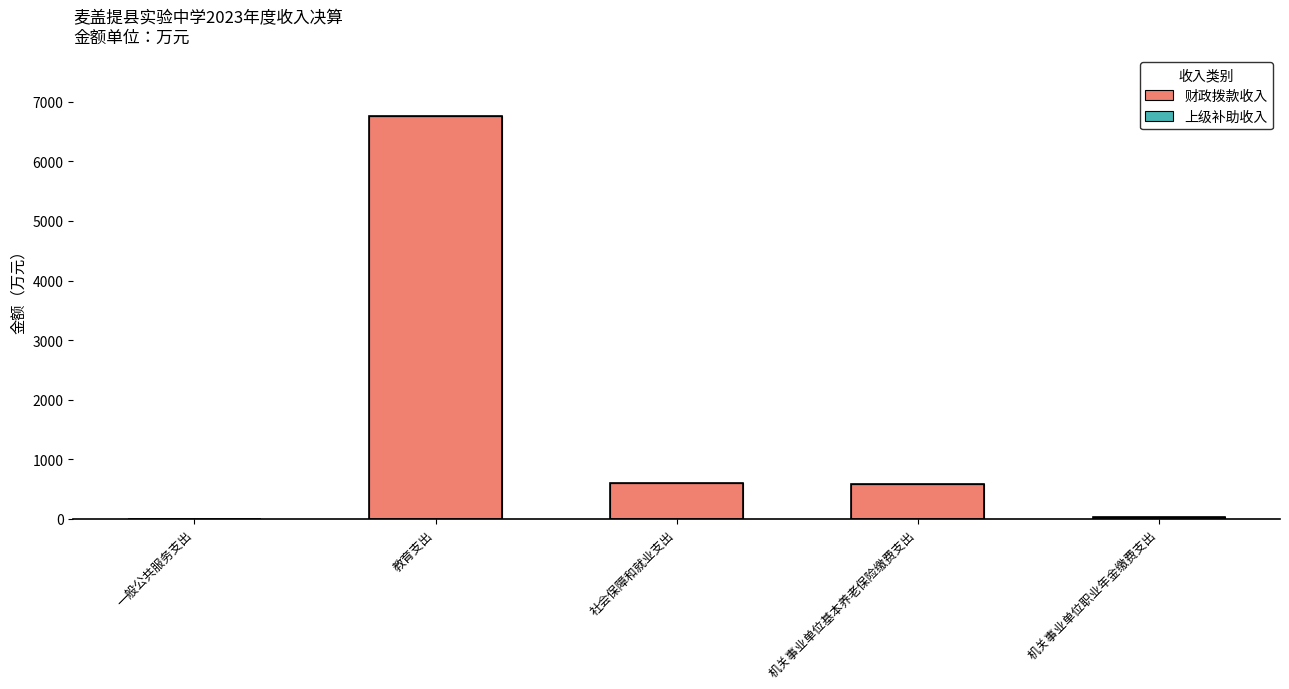

Which category has the highest value across all series?

教育支出